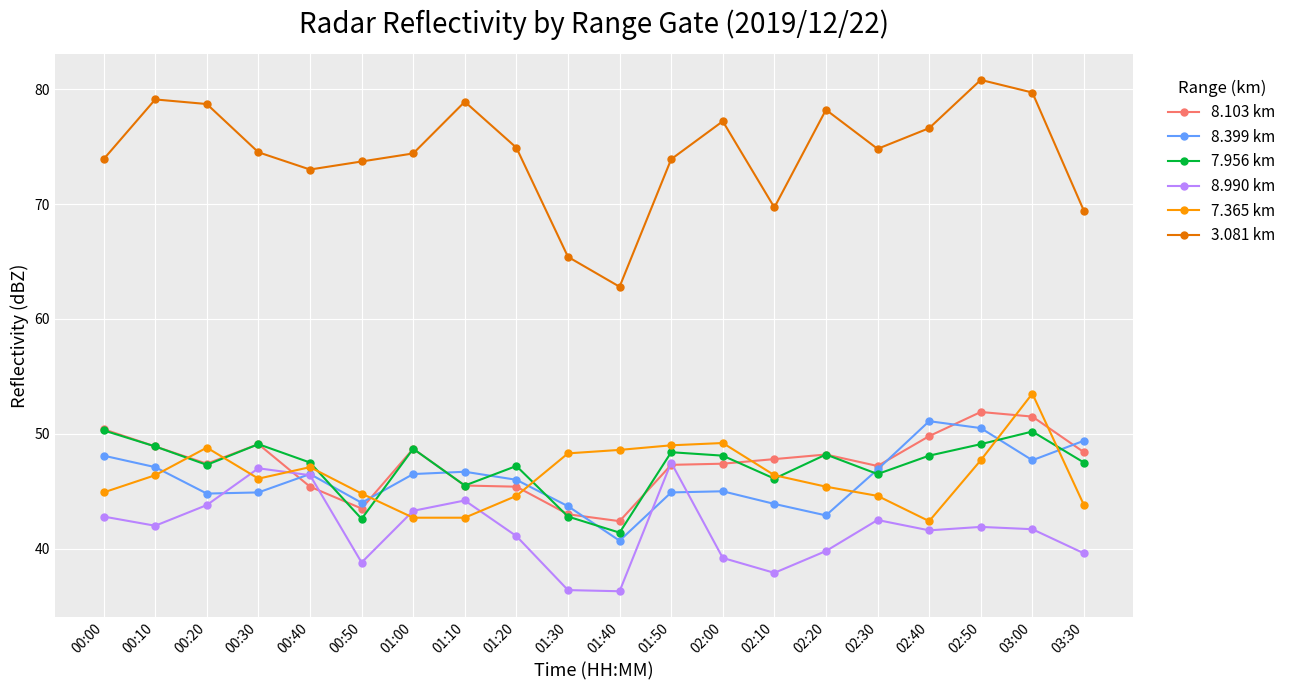

What is the minimum value shown in the chart?

36.3